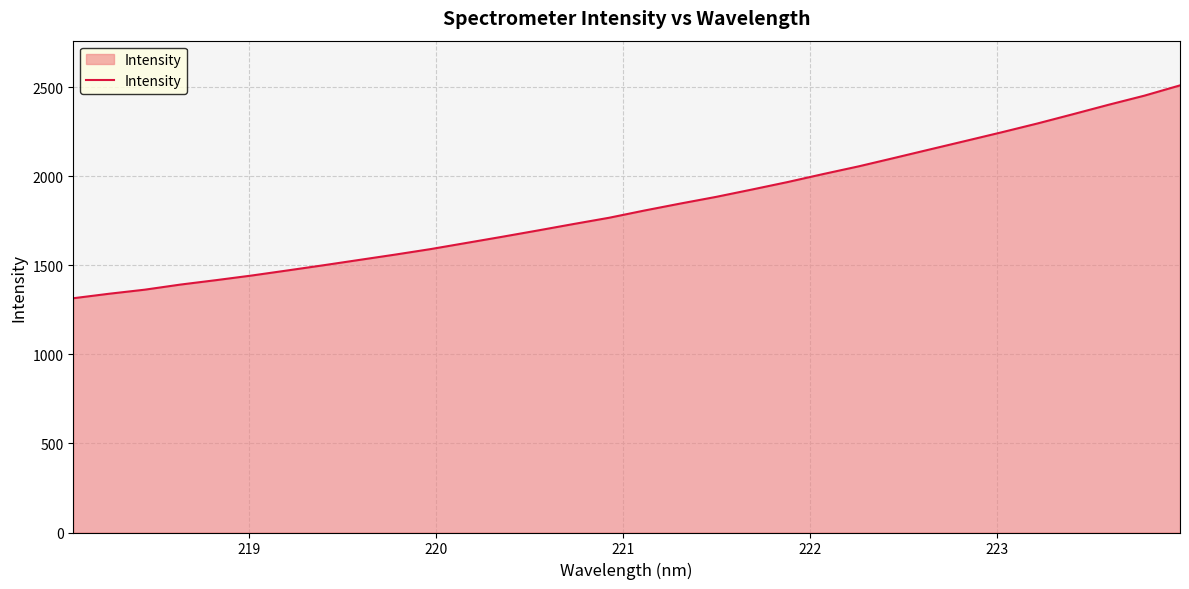

What is the maximum value shown in the chart?

2511.3